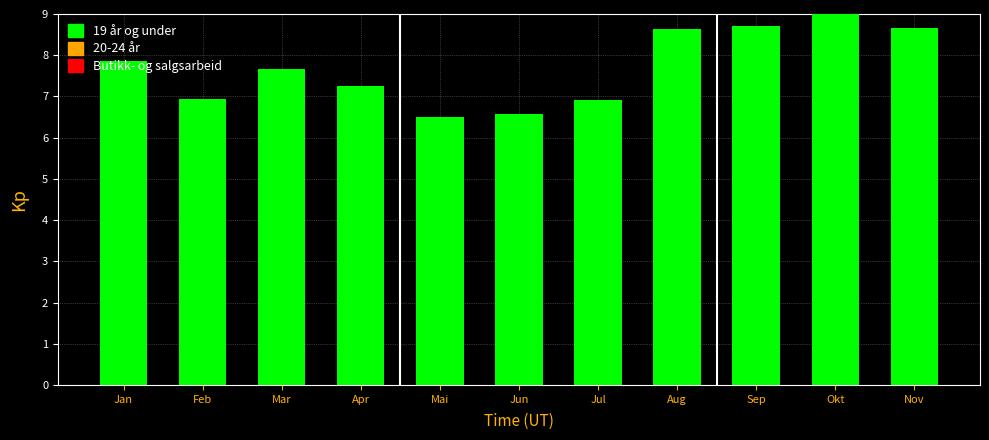

What value does the data have at Jun?

6.6